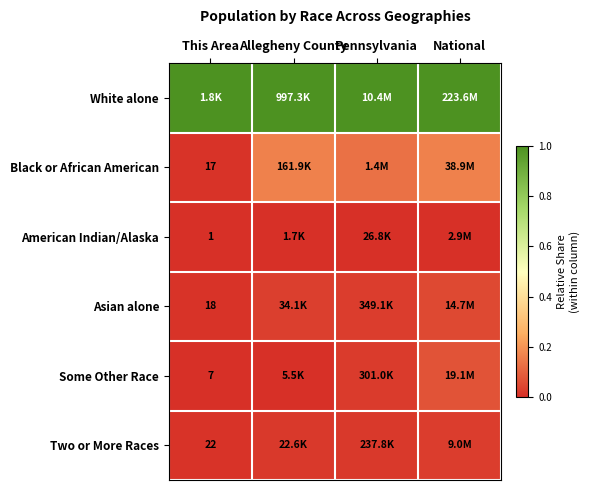

Which has a higher value, National or Pennsylvania?

National